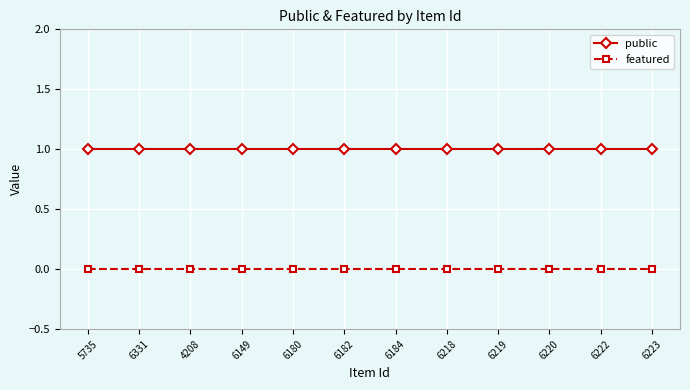

Reading right to left, list all the values displayed in this chart.

public: 6223=1	6222=1	6220=1	6219=1	6218=1	6184=1	6182=1	6180=1	6149=1	4208=1	6331=1	5735=1
featured: 6223=0	6222=0	6220=0	6219=0	6218=0	6184=0	6182=0	6180=0	6149=0	4208=0	6331=0	5735=0